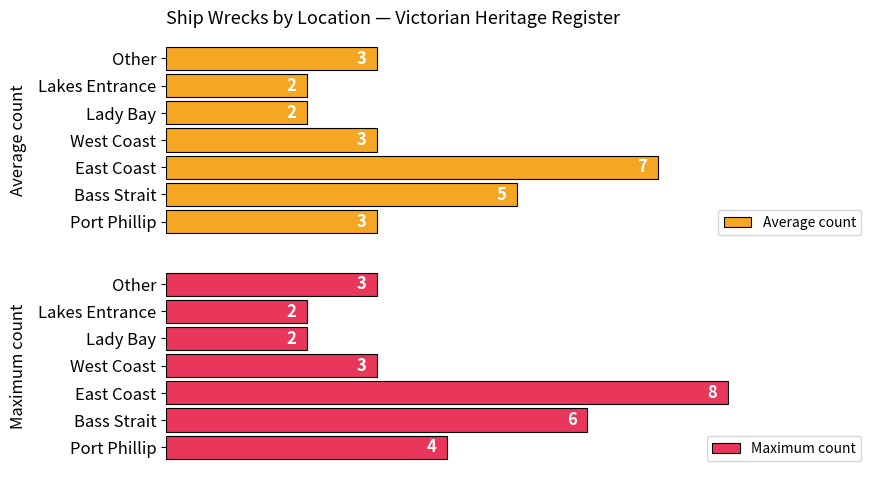

What is the spread (max minus min) of values at East Coast?

1